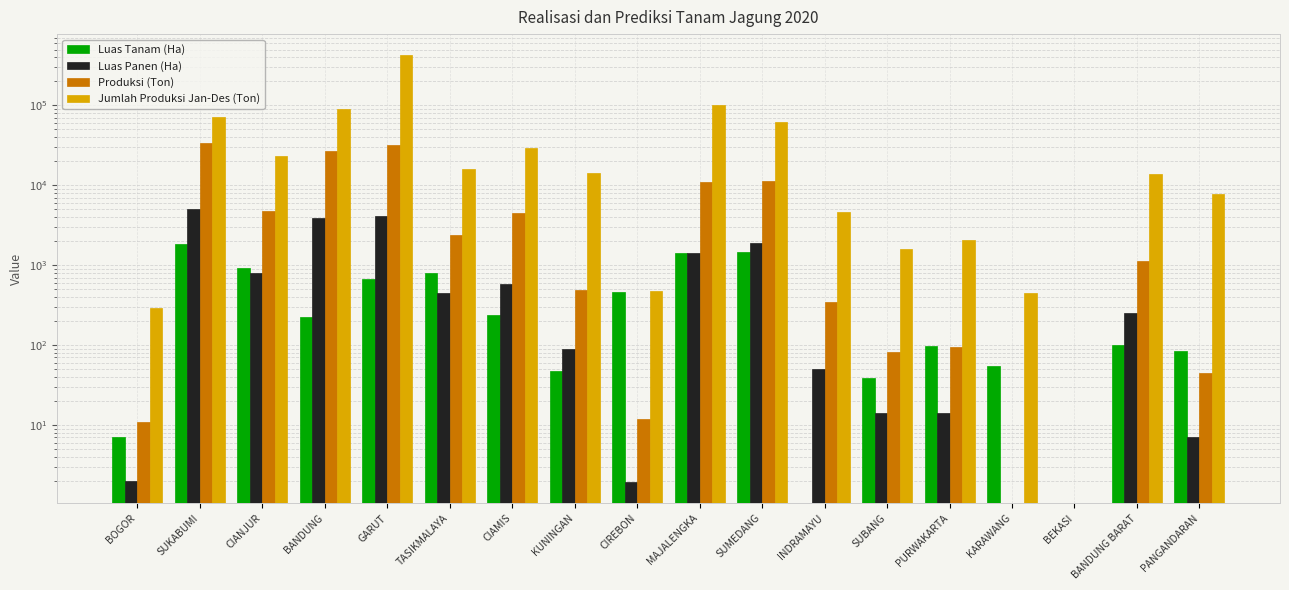

What is the label of the 14th bar from the left?

PURWAKARTA